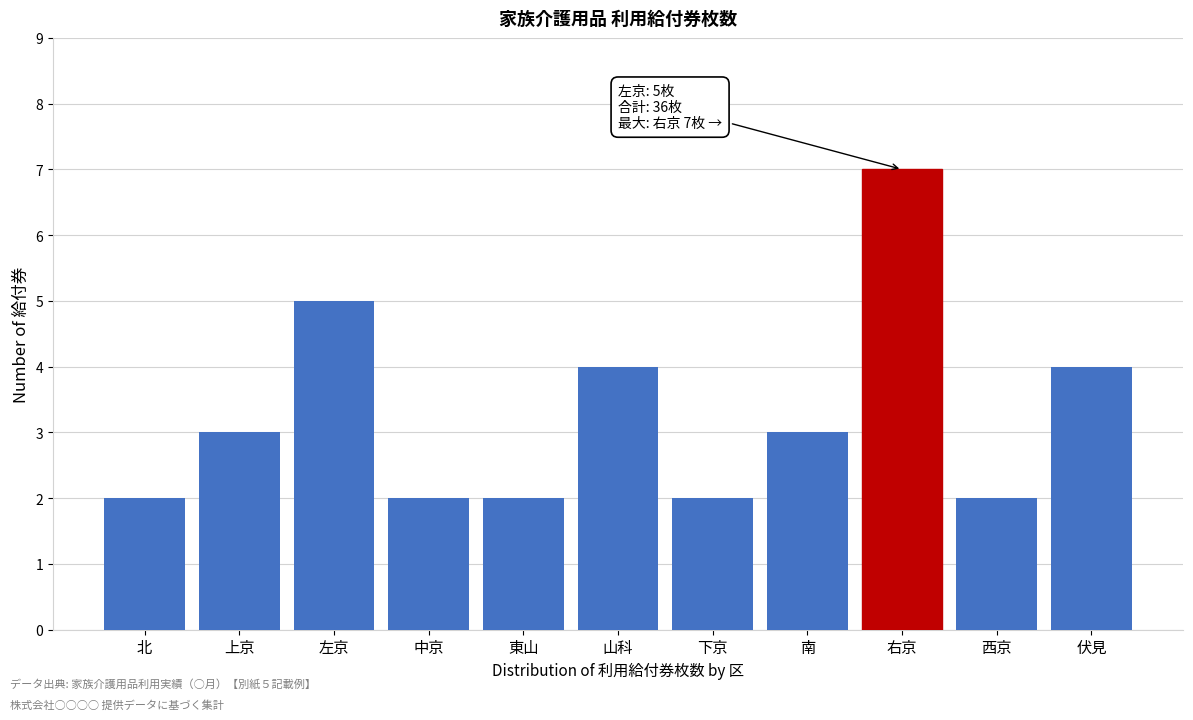

Reading left to right, what are all the values shown in this chart?

北=2	上京=3	左京=5	中京=2	東山=2	山科=4	下京=2	南=3	右京=7	西京=2	伏見=4